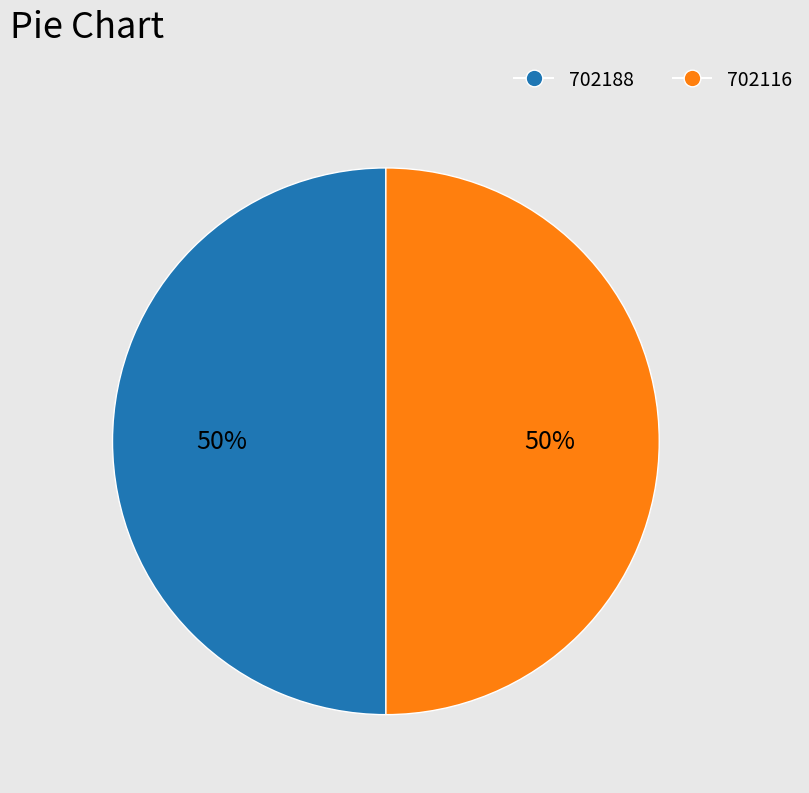

What percentage is the 702188 slice, to the nearest percent?

50%